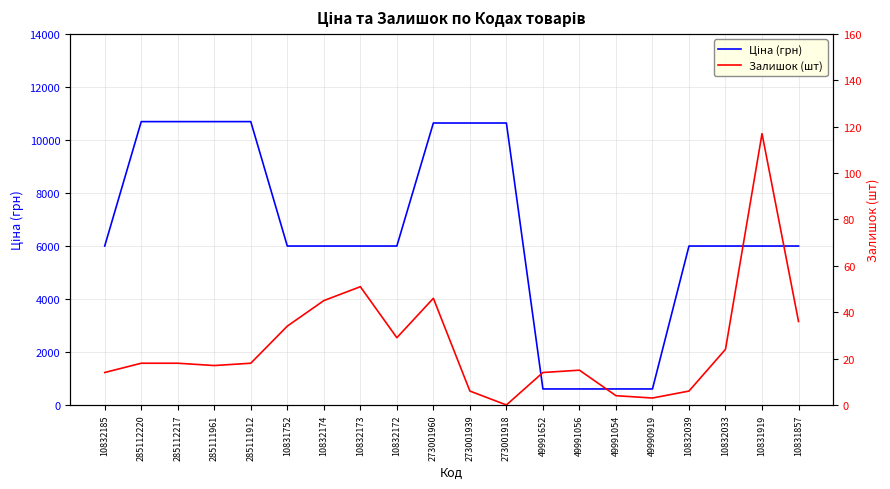

Which series has the largest total across all categories?

Ціна (грн)